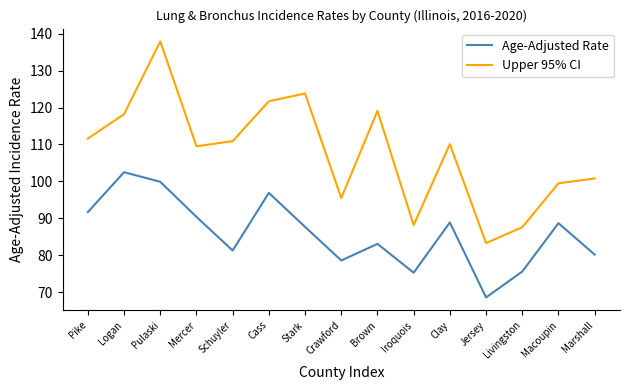

What is the approximate value of Age-Adjusted Rate at Iroquois?

75.3